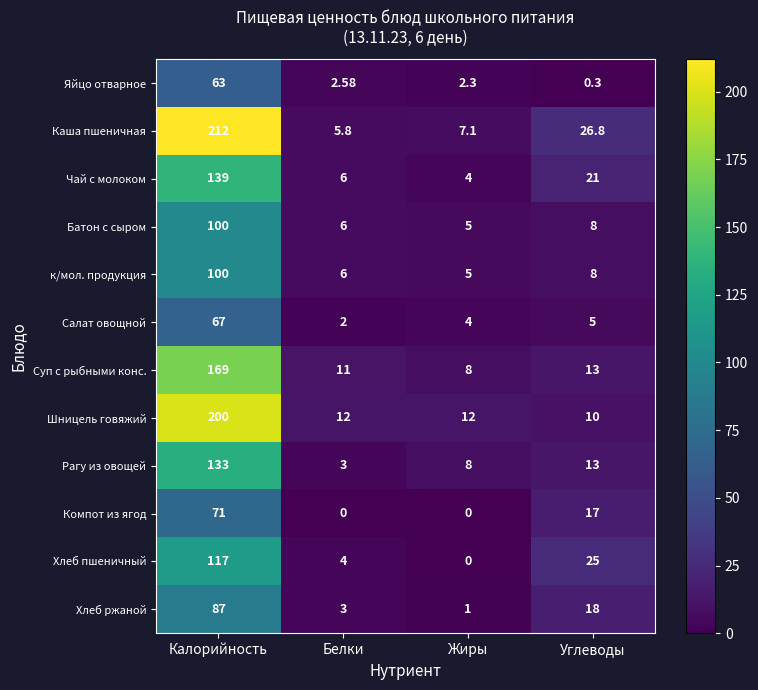

Which series has the widest spread of values?

Каша пшеничная